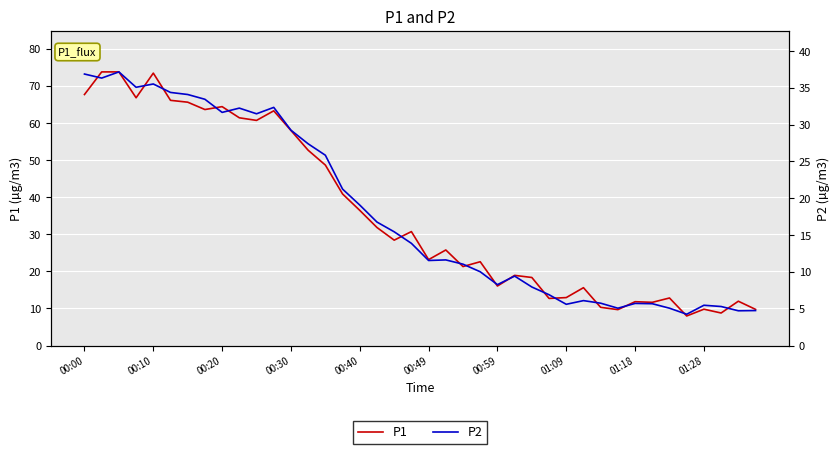

Is it true that P1 equals 9.8 at 01:28?

True